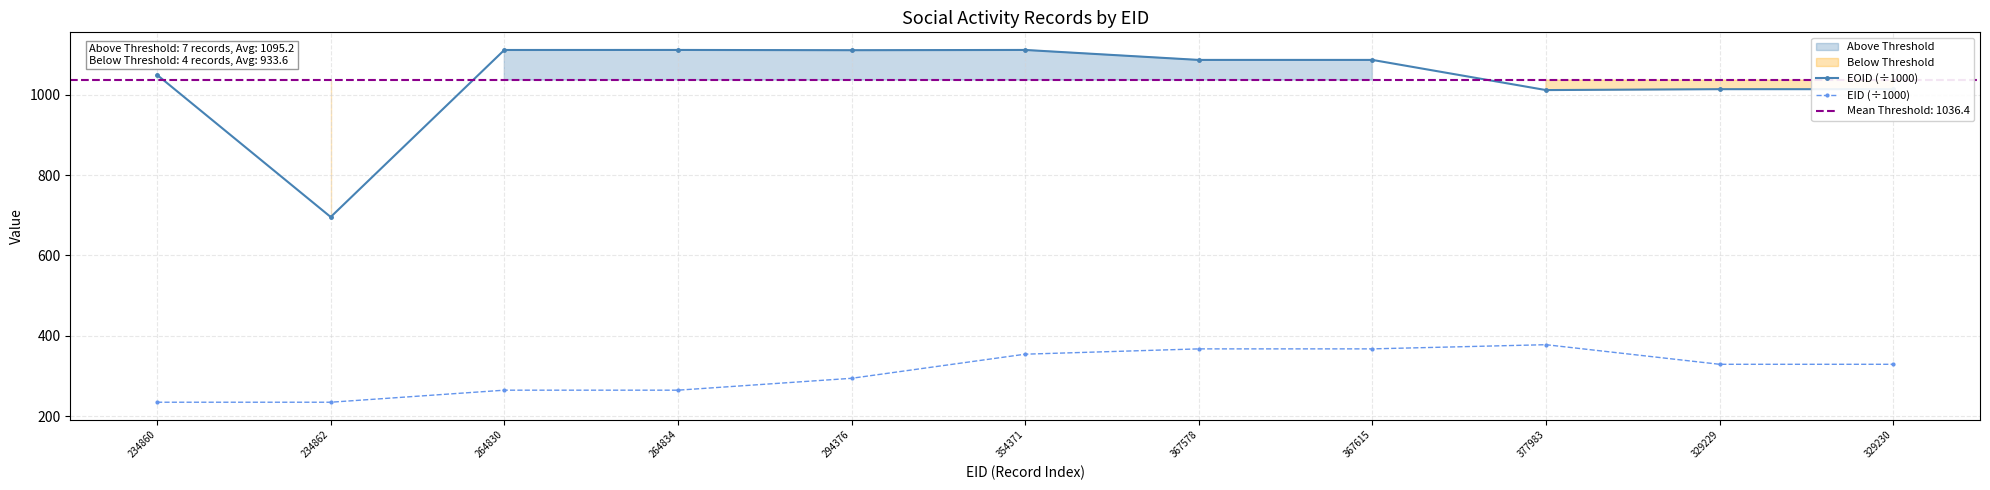

Which series has the largest range (max minus min)?

EOID (÷1000)